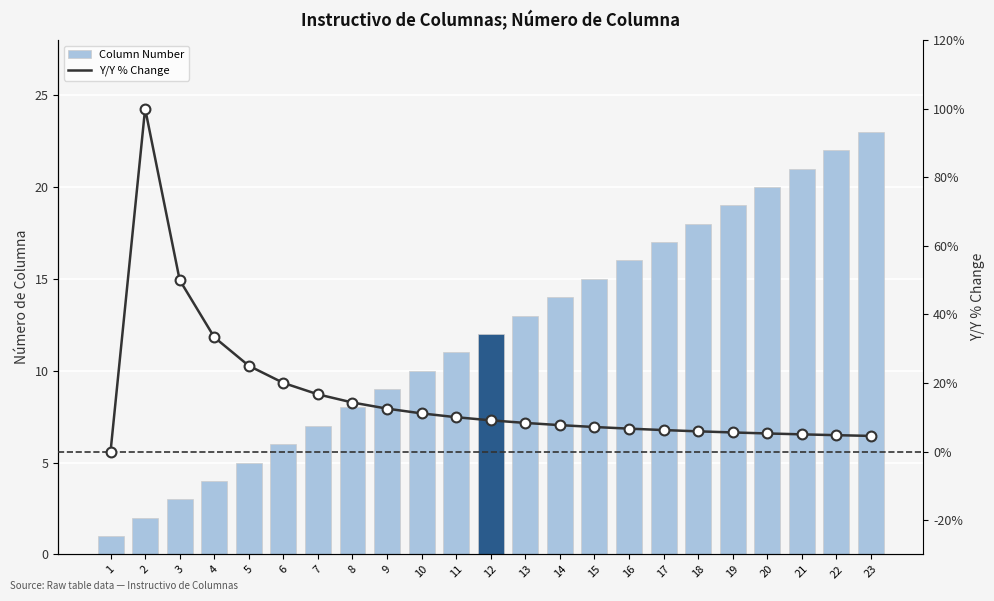

Which series has the widest spread of Y values?

Y/Y % Change